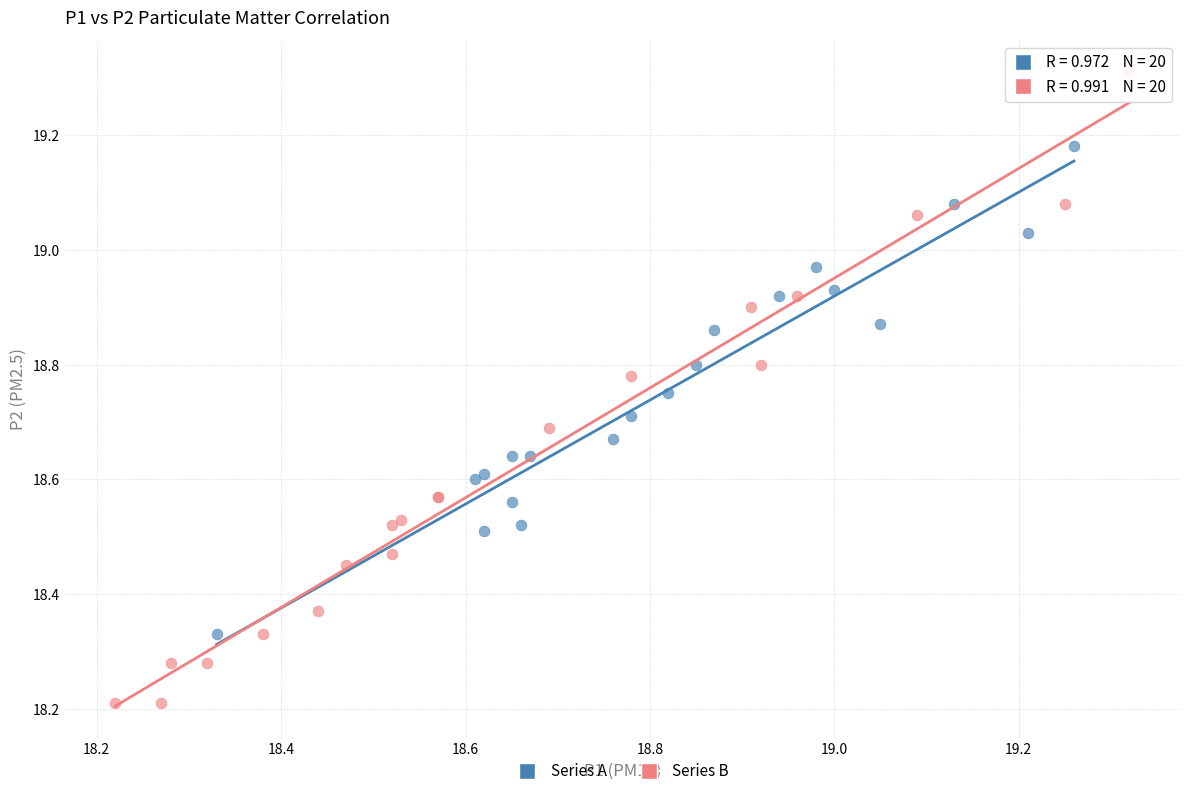

Which series has the widest spread of Y values?

Series B